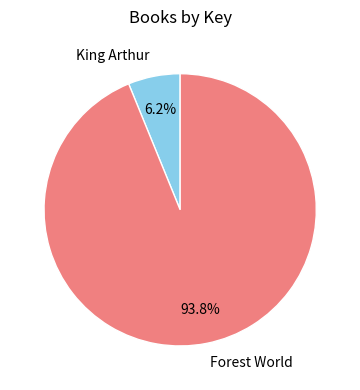

Between Forest World and King Arthur, which is larger?

Forest World